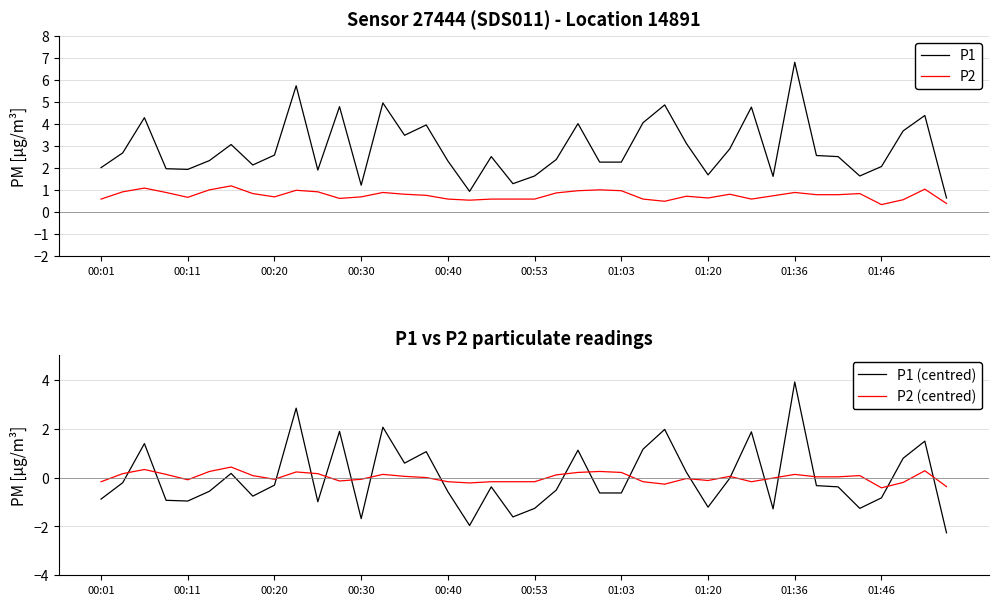

True or false: P1 (centred) has more than 1 points higher than both neighbors.

True